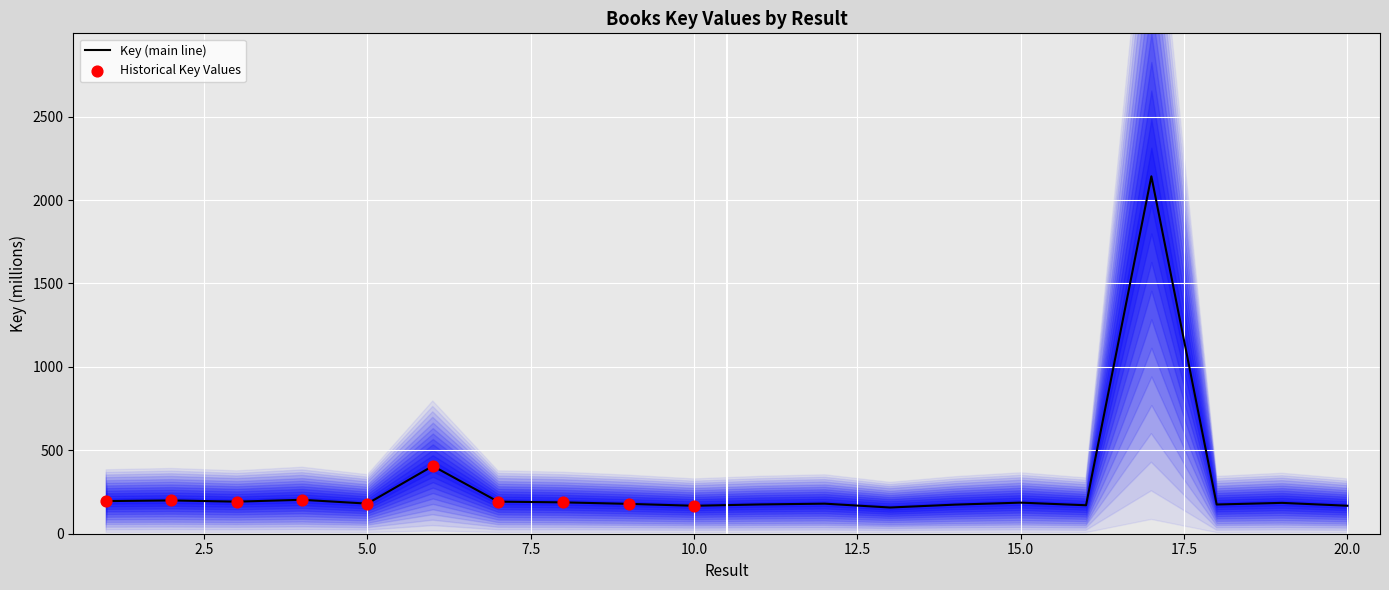

What is the change in value from 6 to 13?

-248.9